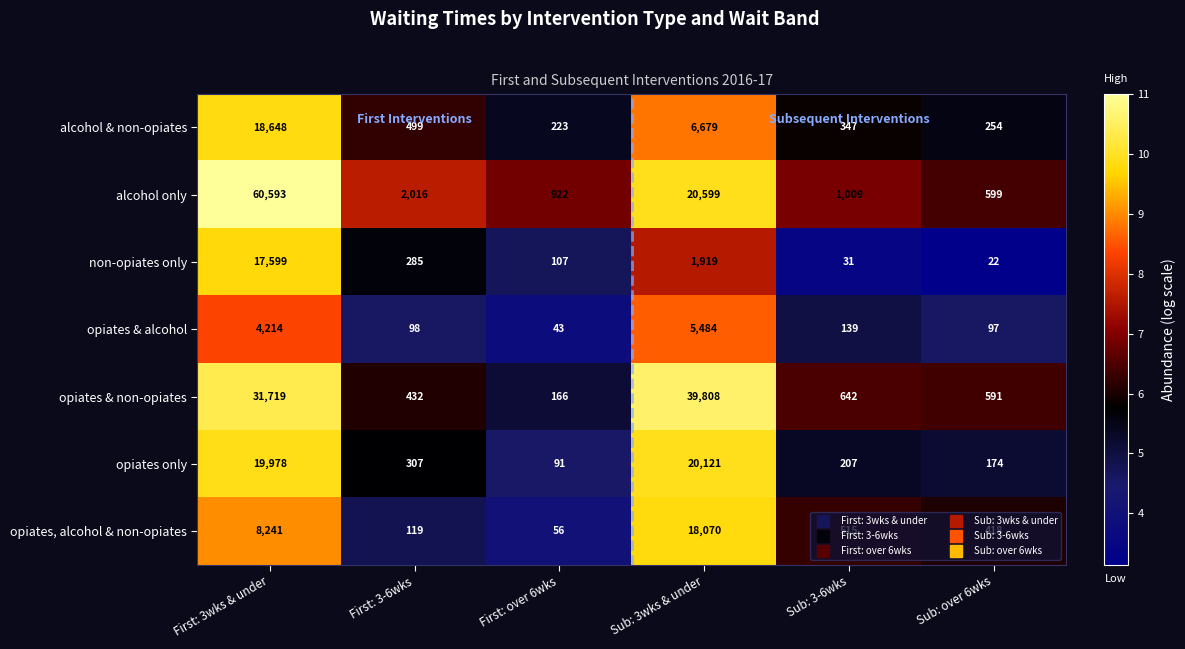

Count the number of data series in this chart.

7